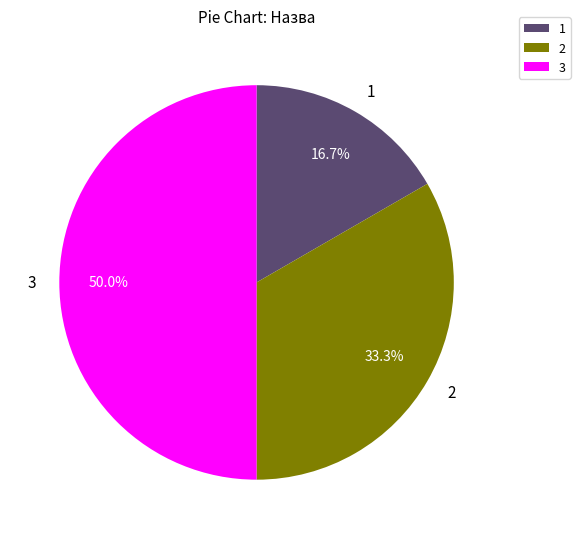

Combined, what portion of the pie is 1 and 2?

50.0%